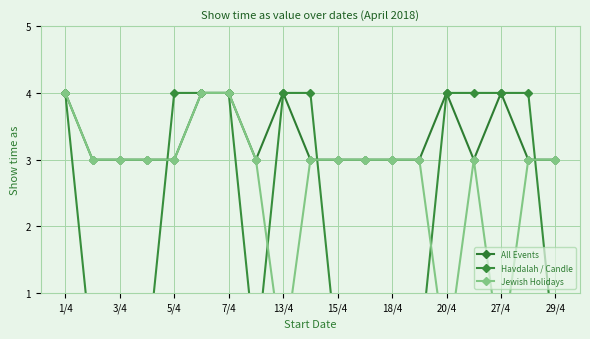

What is the minimum value for All Events?

3